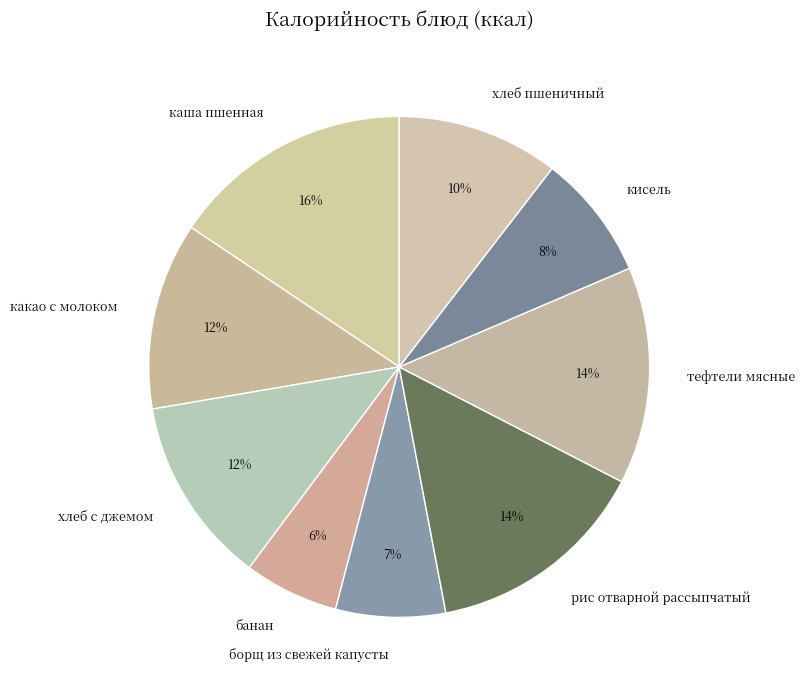

Which category has the biggest portion of the pie?

каша пшенная